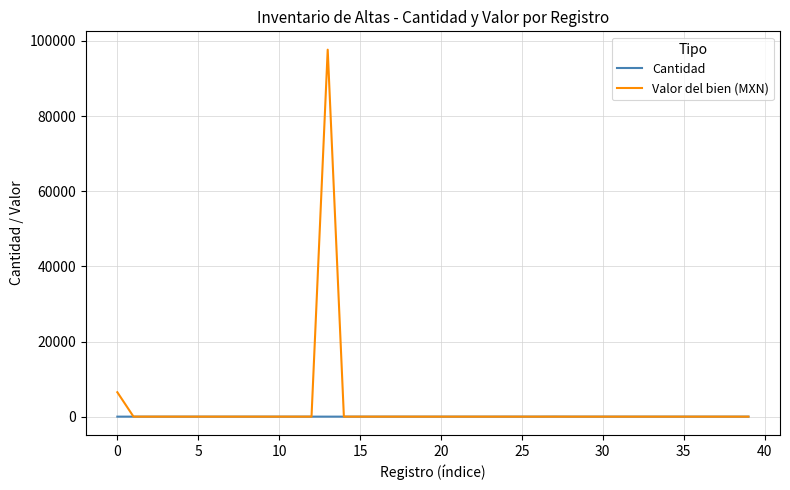

At how many categories does at least one series exceed 83963?

1